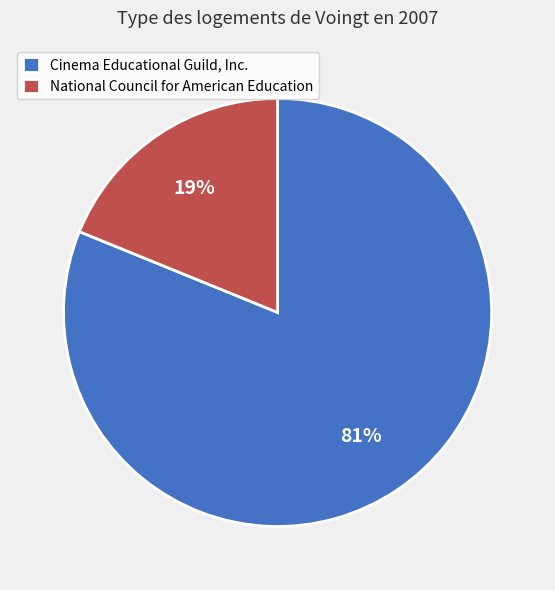

To the nearest percent, what is the average slice percentage?

50%